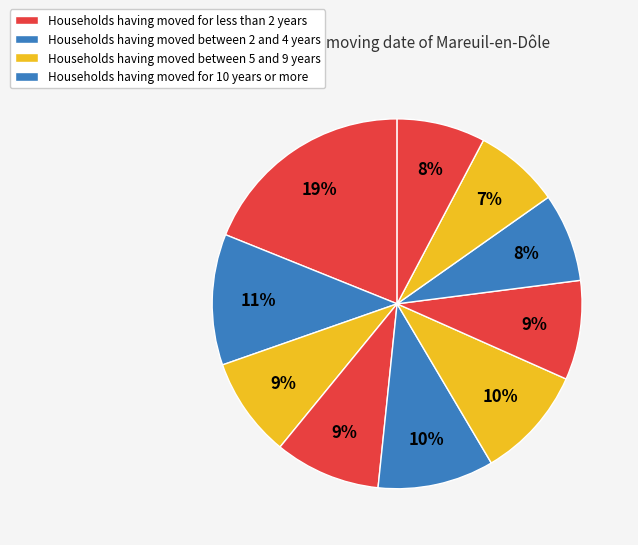

How many slices are in this pie chart?

10